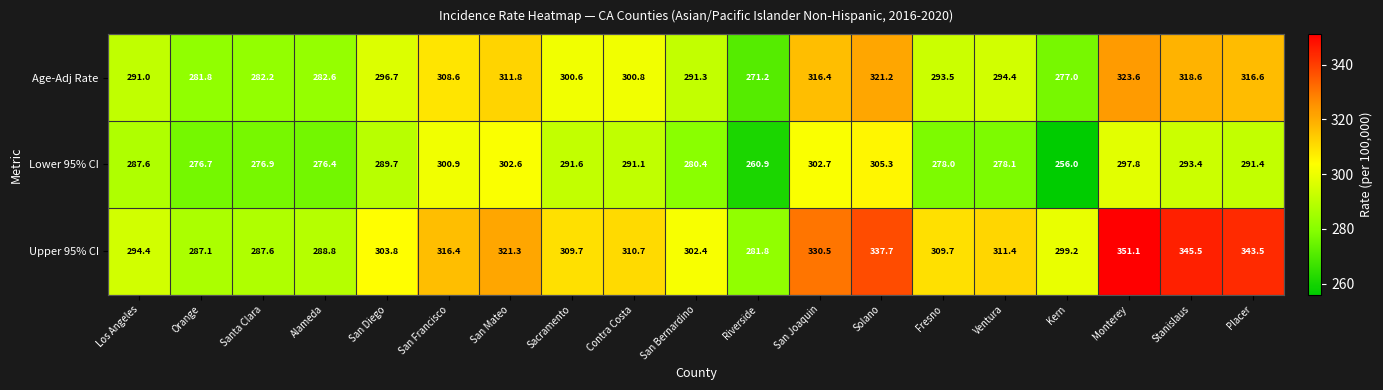

Which series changed the most between Solano and Placer?

Lower 95% CI